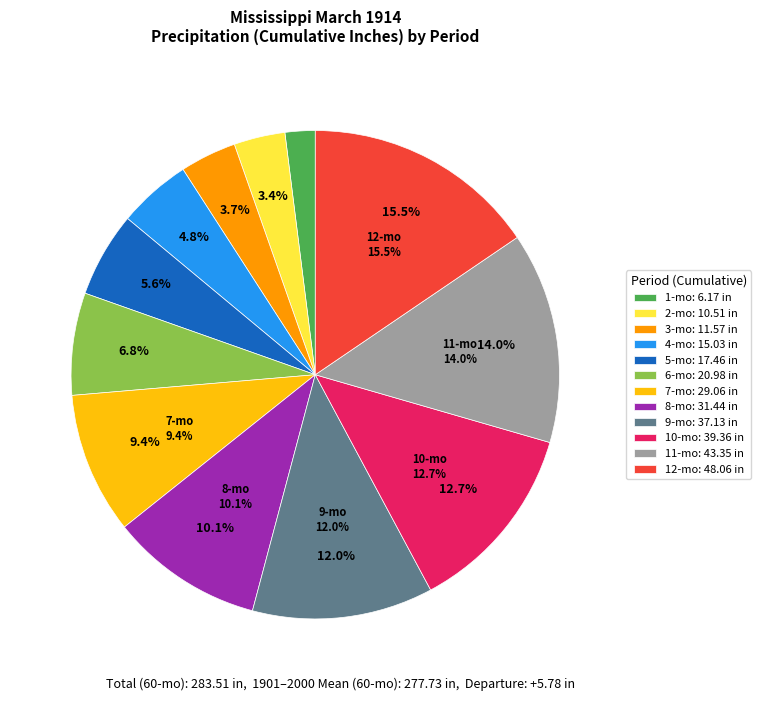

Combined, do Period 11 and Period 7 account for over 50%?

No